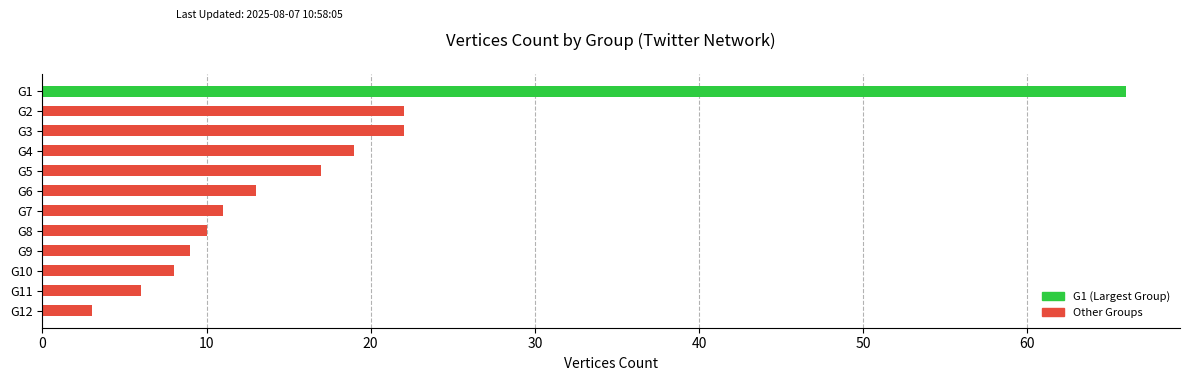

What is the change in value from G2 to G12?

-19